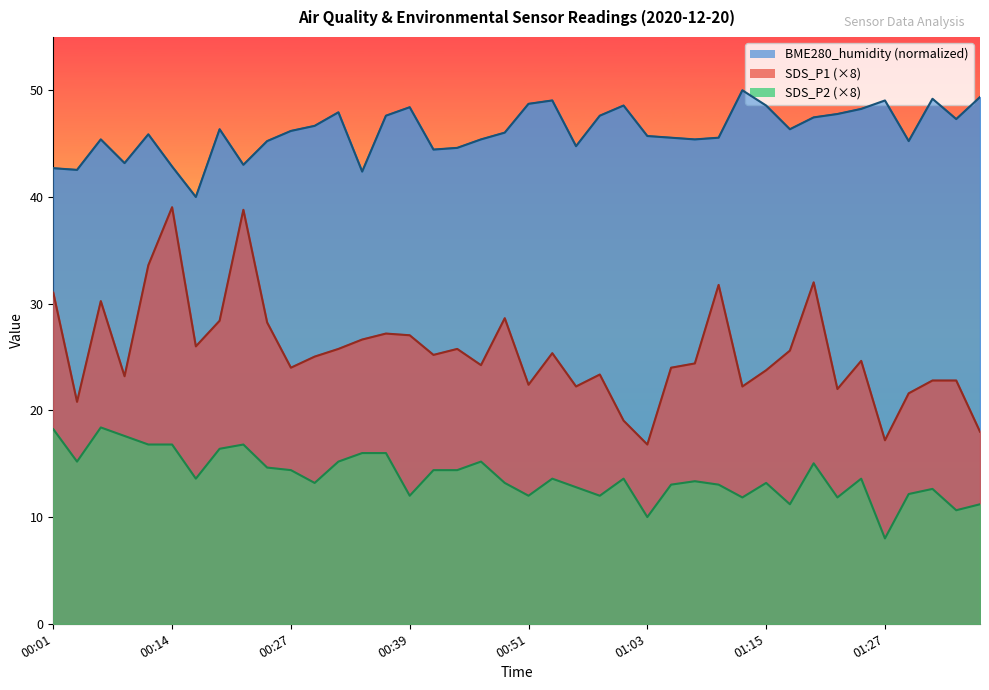

At which label does BME280_humidity first exceed 46?

00:19